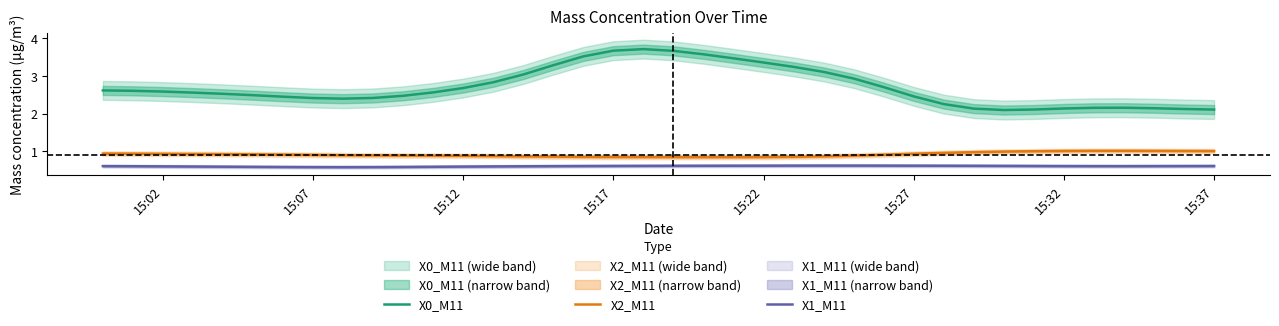

The X1_M11 series shows 0.6 at 15:37. True or false?

True